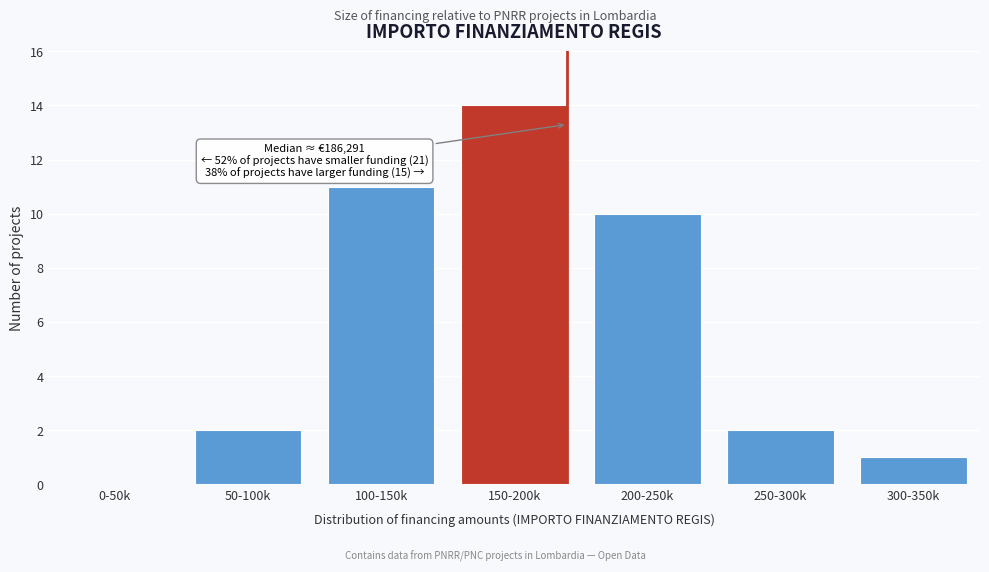

Reading left to right, extract all data points from this chart.

0-50k=0	50-100k=2	100-150k=11	150-200k=14	200-250k=10	250-300k=2	300-350k=1